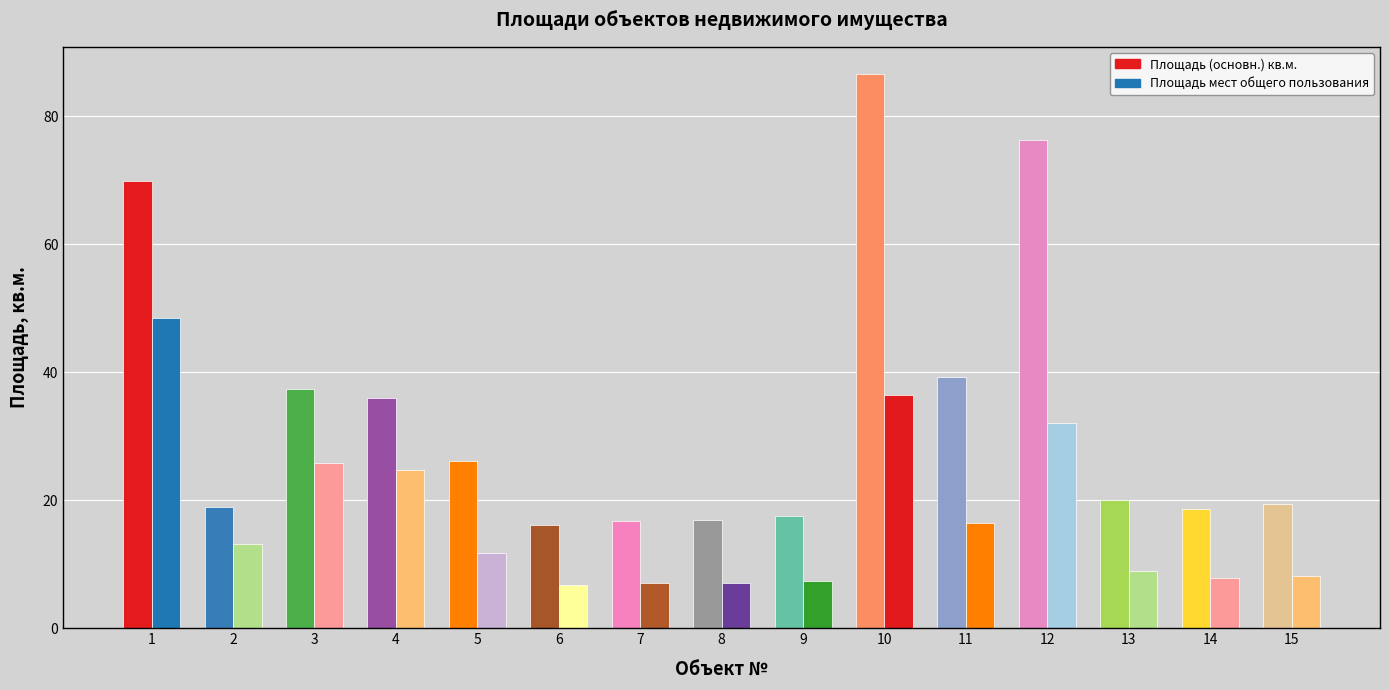

What is the value of the Площадь мест общего пользования bar at the 3rd from the left?

25.8